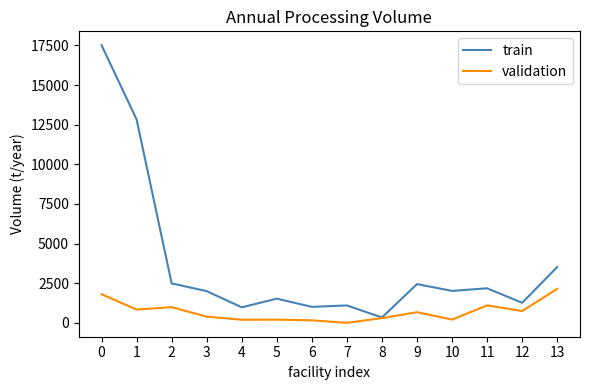

What is the maximum value shown in the chart?

17511.0